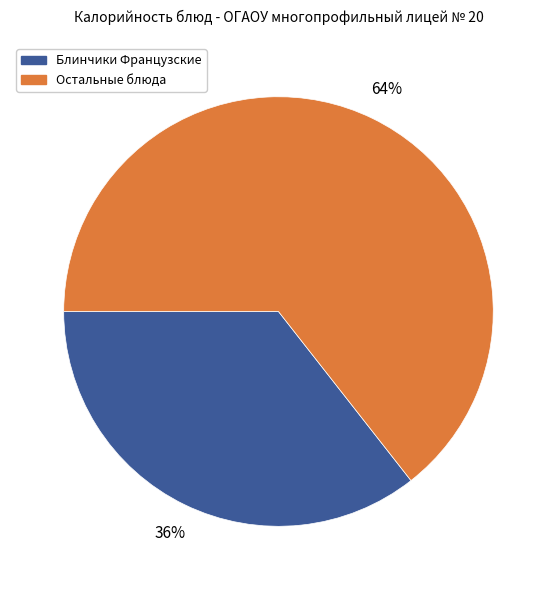

Which slice is the largest?

Остальные блюда